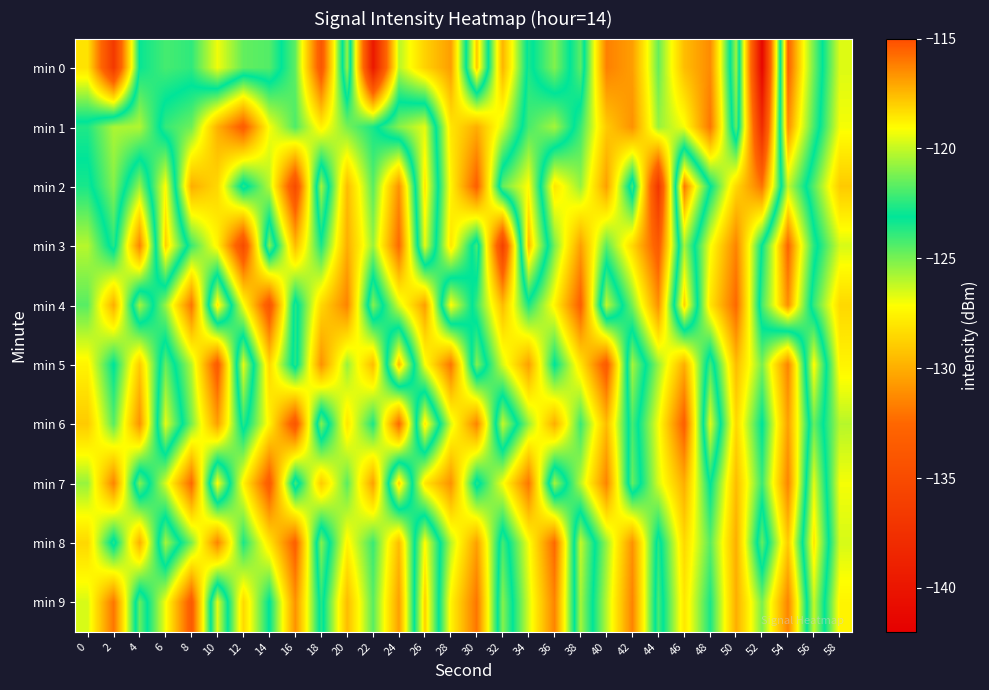

How many categories are shown in the chart?

30